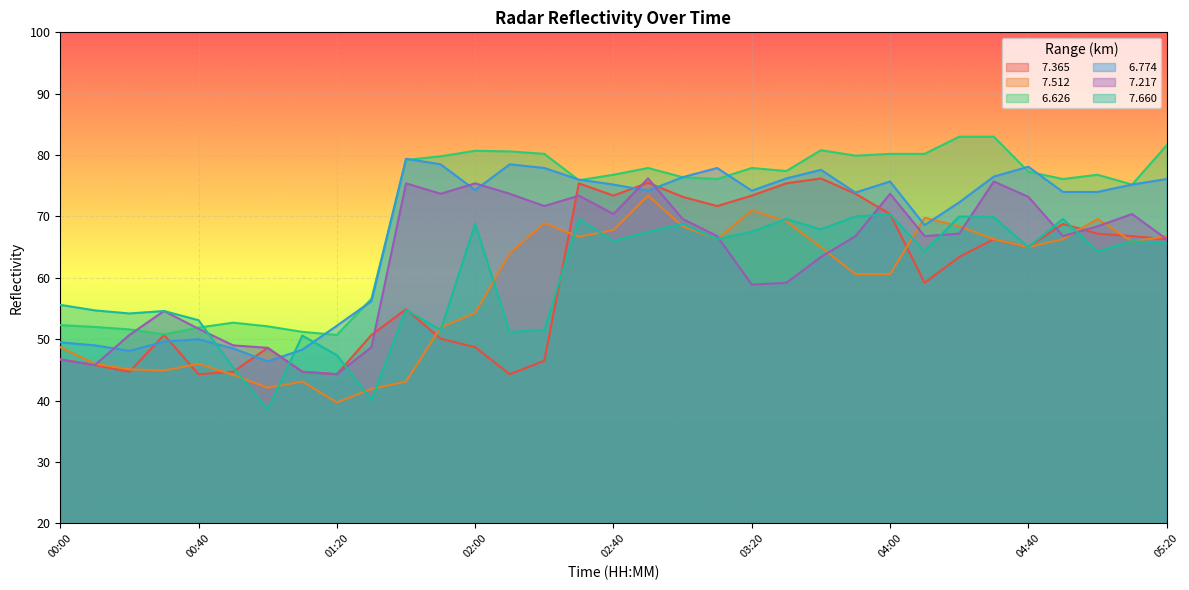

Reading left to right, what are all the values shown in this chart?

  7.365: 00:00=46.7	00:10=45.8	00:20=44.7	00:30=50.7	00:40=44.3	00:50=44.7	01:00=48.6	01:10=44.7	01:20=44.3	01:30=50.7	01:40=54.9	01:50=50.1	02:00=48.7	02:10=44.3	02:20=46.5	02:30=75.4	02:40=73.4	02:50=75.5	03:00=73.2	03:10=71.7	03:20=73.4	03:30=75.4	03:40=76.2	03:50=73.7	04:00=70.4	04:10=59.2	04:20=63.4	04:30=66.3	04:40=65.0	04:50=68.8	05:00=67.2	05:10=66.8	05:20=66.3
  7.512: 00:00=48.7	00:10=46.0	00:20=45.1	00:30=44.9	00:40=46.0	00:50=44.2	01:00=42.1	01:10=43.1	01:20=39.7	01:30=41.9	01:40=43.1	01:50=51.9	02:00=54.3	02:10=64.0	02:20=68.9	02:30=66.7	02:40=67.8	02:50=73.4	03:00=68.4	03:10=66.3	03:20=71.0	03:30=69.2	03:40=65.0	03:50=60.6	04:00=60.6	04:10=69.8	04:20=68.4	04:30=66.3	04:40=65.0	04:50=66.3	05:00=69.6	05:10=65.9	05:20=66.8
  6.626: 00:00=52.3	00:10=52.0	00:20=51.6	00:30=50.8	00:40=51.9	00:50=52.7	01:00=52.1	01:10=51.2	01:20=50.7	01:30=56.6	01:40=79.2	01:50=79.8	02:00=80.7	02:10=80.6	02:20=80.2	02:30=75.9	02:40=76.8	02:50=77.9	03:00=76.4	03:10=76.1	03:20=77.9	03:30=77.4	03:40=80.8	03:50=79.9	04:00=80.2	04:10=80.2	04:20=83.0	04:30=83.0	04:40=77.3	04:50=76.1	05:00=76.8	05:10=75.2	05:20=81.6
  6.774: 00:00=49.5	00:10=49.0	00:20=48.1	00:30=49.6	00:40=50.0	00:50=48.5	01:00=46.4	01:10=48.3	01:20=52.2	01:30=56.2	01:40=79.4	01:50=78.5	02:00=74.3	02:10=78.5	02:20=77.9	02:30=76.0	02:40=75.2	02:50=74.2	03:00=76.4	03:10=77.9	03:20=74.2	03:30=76.2	03:40=77.6	03:50=73.9	04:00=75.7	04:10=68.6	04:20=72.3	04:30=76.5	04:40=78.1	04:50=74.0	05:00=74.0	05:10=75.2	05:20=76.1
  7.217: 00:00=46.7	00:10=45.8	00:20=50.7	00:30=54.6	00:40=51.7	00:50=49.0	01:00=48.6	01:10=44.7	01:20=44.3	01:30=48.7	01:40=75.4	01:50=73.7	02:00=75.4	02:10=73.7	02:20=71.7	02:30=73.4	02:40=70.4	02:50=76.2	03:00=69.6	03:10=66.8	03:20=58.9	03:30=59.2	03:40=63.4	03:50=66.8	04:00=73.7	04:10=66.8	04:20=67.2	04:30=75.7	04:40=73.2	04:50=66.8	05:00=68.4	05:10=70.4	05:20=66.3
  7.660: 00:00=55.6	00:10=54.7	00:20=54.2	00:30=54.6	00:40=53.1	00:50=45.4	01:00=38.5	01:10=50.6	01:20=47.4	01:30=40.1	01:40=54.8	01:50=51.5	02:00=68.8	02:10=51.2	02:20=51.5	02:30=69.6	02:40=66.0	02:50=67.5	03:00=68.8	03:10=66.3	03:20=67.5	03:30=69.6	03:40=67.9	03:50=70.0	04:00=70.4	04:10=64.3	04:20=70.0	04:30=69.9	04:40=65.0	04:50=69.6	05:00=64.3	05:10=66.0	05:20=65.6